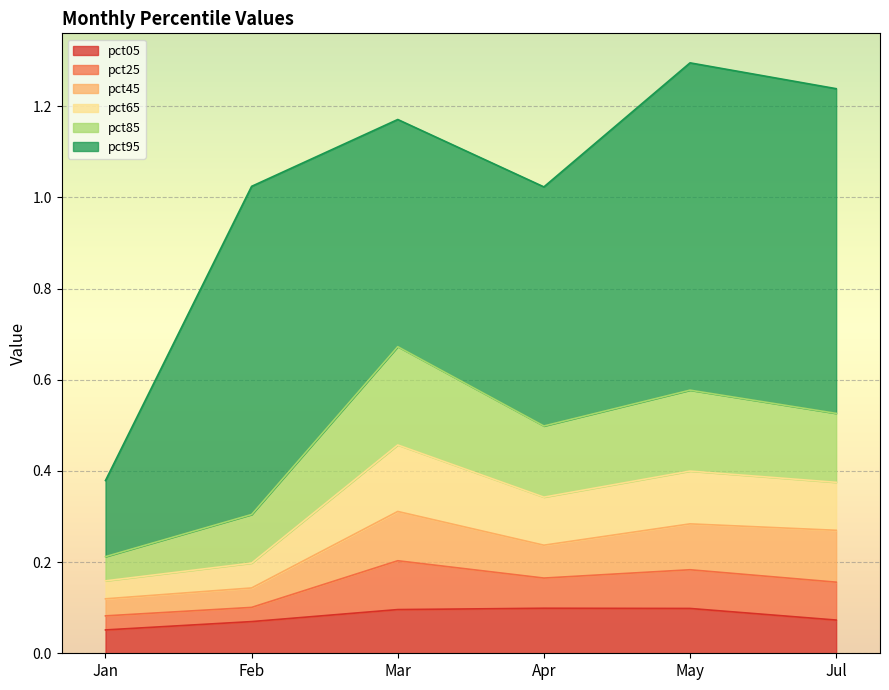

How many lines are shown in the chart?

6